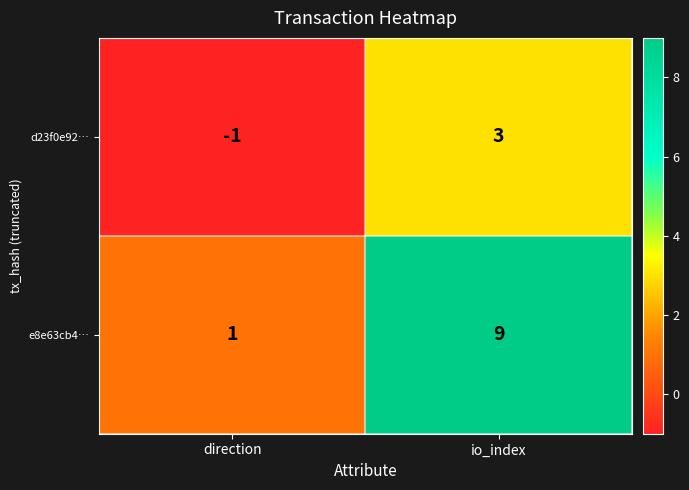

Reading left to right, what are all the values shown in this chart?

d23f0e92…: -1	3
e8e63cb4…: 1	9